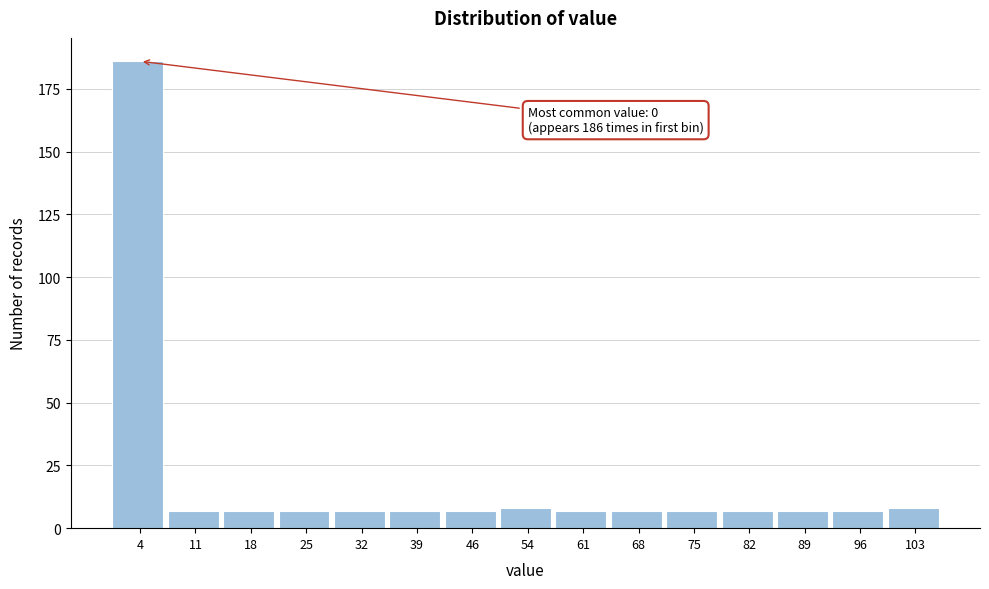

Over which range of the x-axis is the bar tallest?

0 to 7